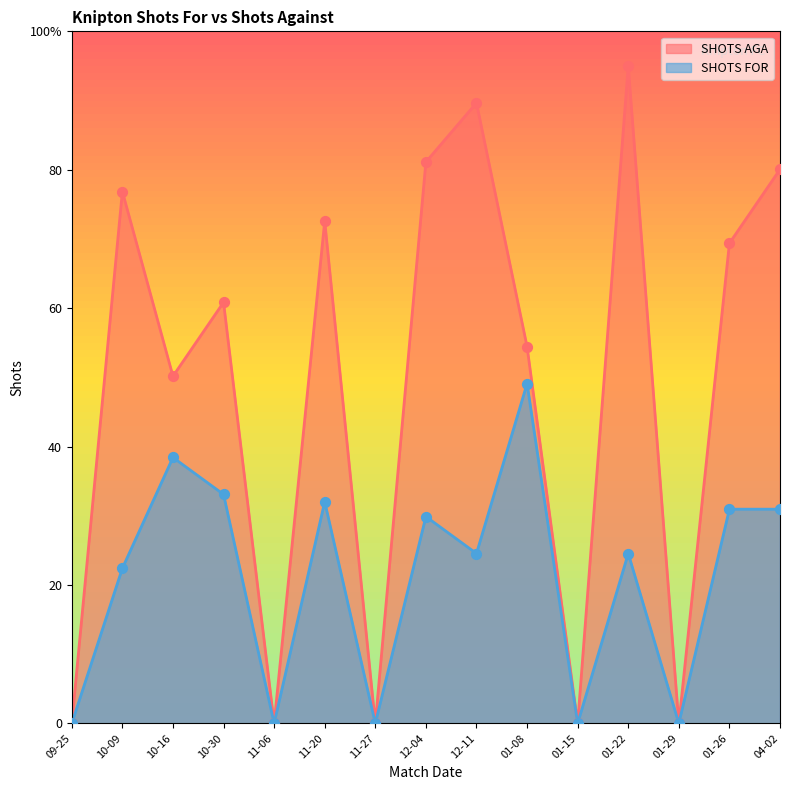

At how many categories does at least one series exceed 40?

10